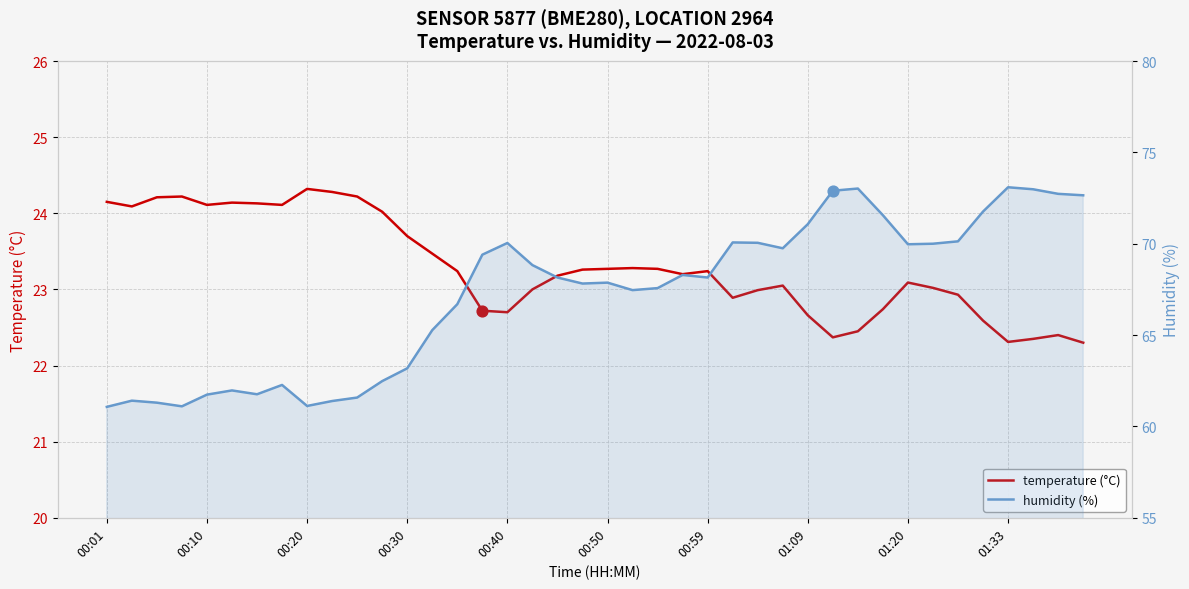

Which series has the largest total across all categories?

humidity (%)